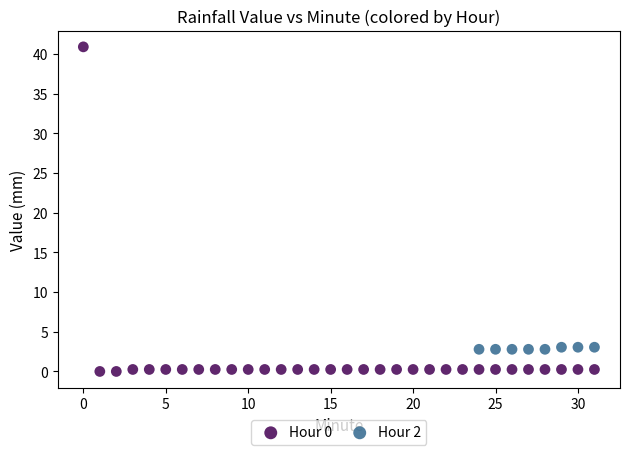

What are all the series names shown in the legend?

Hour 0, Hour 2